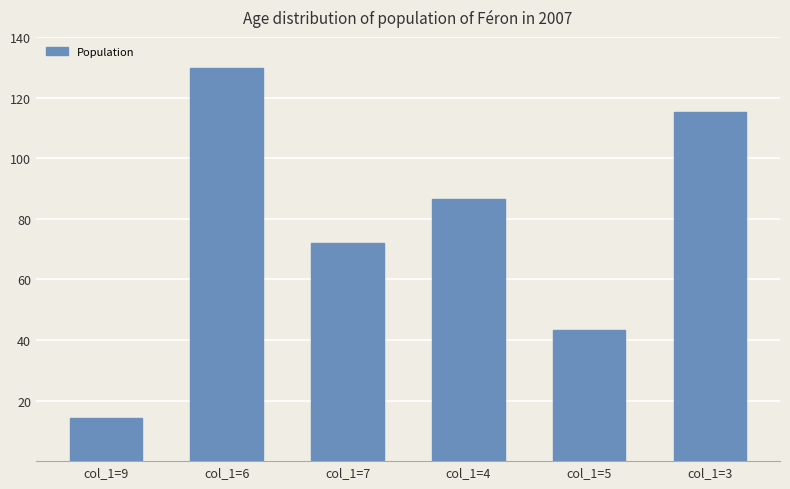

Which label corresponds to the smallest value in the chart?

col_1=9